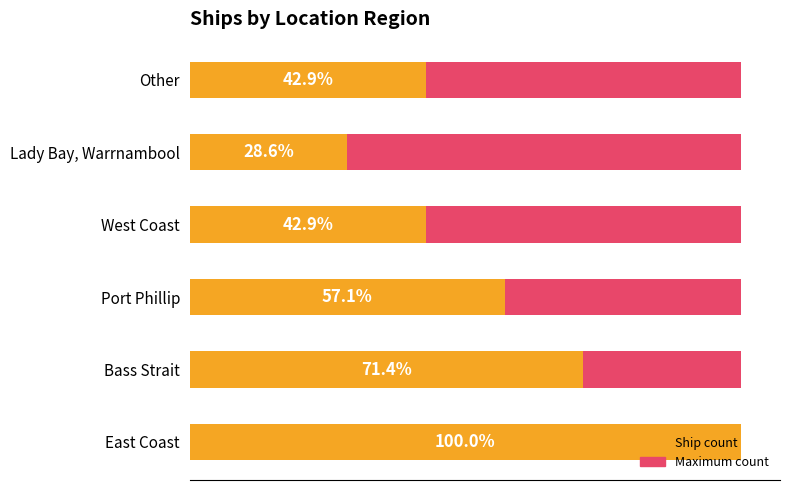

Is the value of Maximum count at 1 greater than the value of Ship count at 4?

No